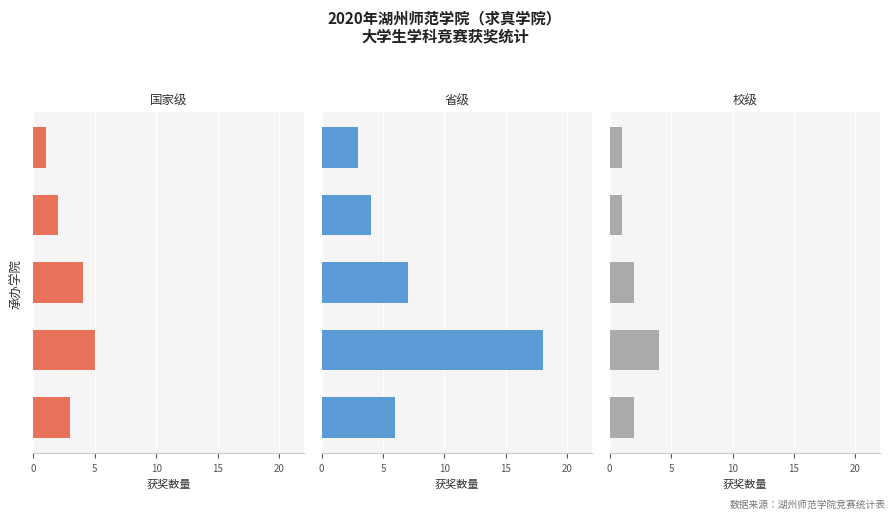

Is the value of 国家级 at 10 greater than the value of 省级 at 0?

No